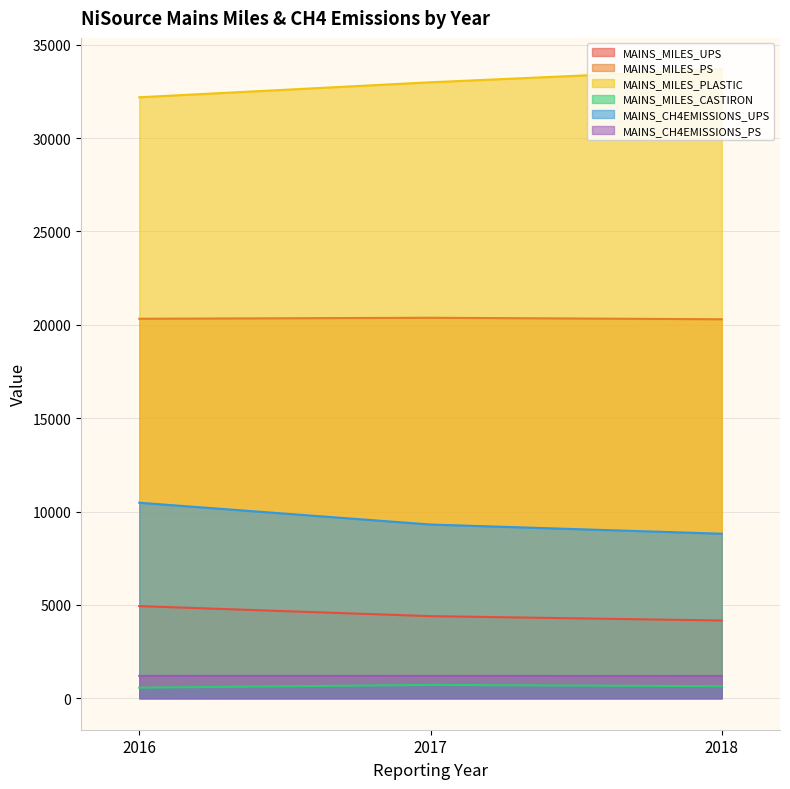

Reading left to right, list all the values displayed in this chart.

MAINS_MILES_UPS: 2016=4935.2	2017=4397.6	2018=4164.6
MAINS_MILES_PS: 2016=20321.5	2017=20375.1	2018=20295.4
MAINS_MILES_PLASTIC: 2016=32182.8	2017=32985.6	2018=33678.4
MAINS_MILES_CASTIRON: 2016=567.8	2017=714.9	2018=646.5
MAINS_CH4EMISSIONS_UPS: 2016=10470.8	2017=9304.6	2018=8811.8
MAINS_CH4EMISSIONS_PS: 2016=1199.5	2017=1199.4	2018=1194.7